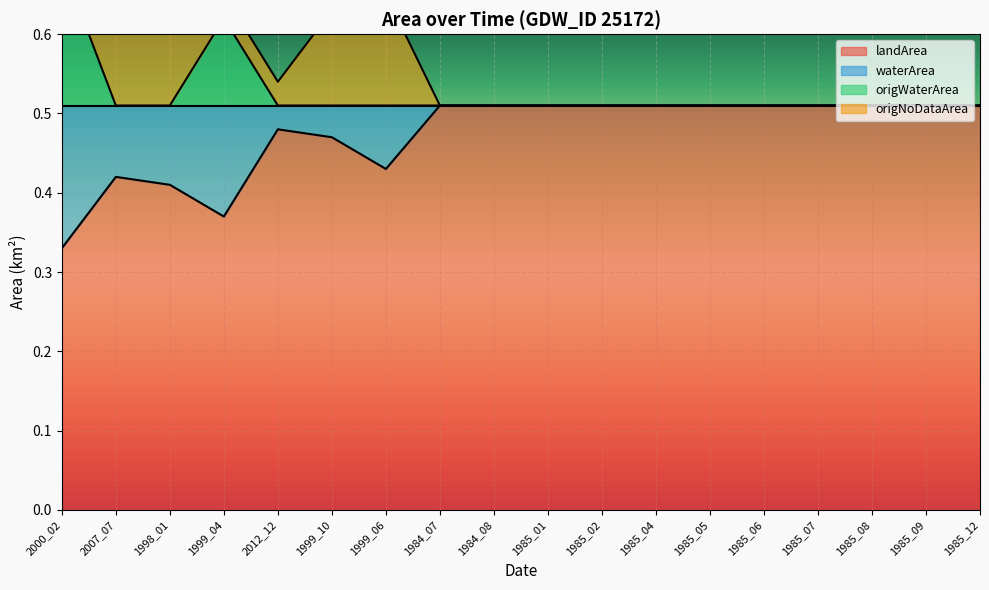

Reading left to right, extract all data points from this chart.

landArea: 2000_02=0.3	2007_07=0.4	1998_01=0.4	1999_04=0.4	2012_12=0.5	1999_10=0.5	1999_06=0.4	1984_07=0.5	1984_08=0.5	1985_01=0.5	1985_02=0.5	1985_04=0.5	1985_05=0.5	1985_06=0.5	1985_07=0.5	1985_08=0.5	1985_09=0.5	1985_12=0.5
origWaterArea: 2000_02=0.7	2007_07=0.5	1998_01=0.5	1999_04=0.6	2012_12=0.5	1999_10=0.5	1999_06=0.5	1984_07=0.5	1984_08=0.5	1985_01=0.5	1985_02=0.5	1985_04=0.5	1985_05=0.5	1985_06=0.5	1985_07=0.5	1985_08=0.5	1985_09=0.5	1985_12=0.5